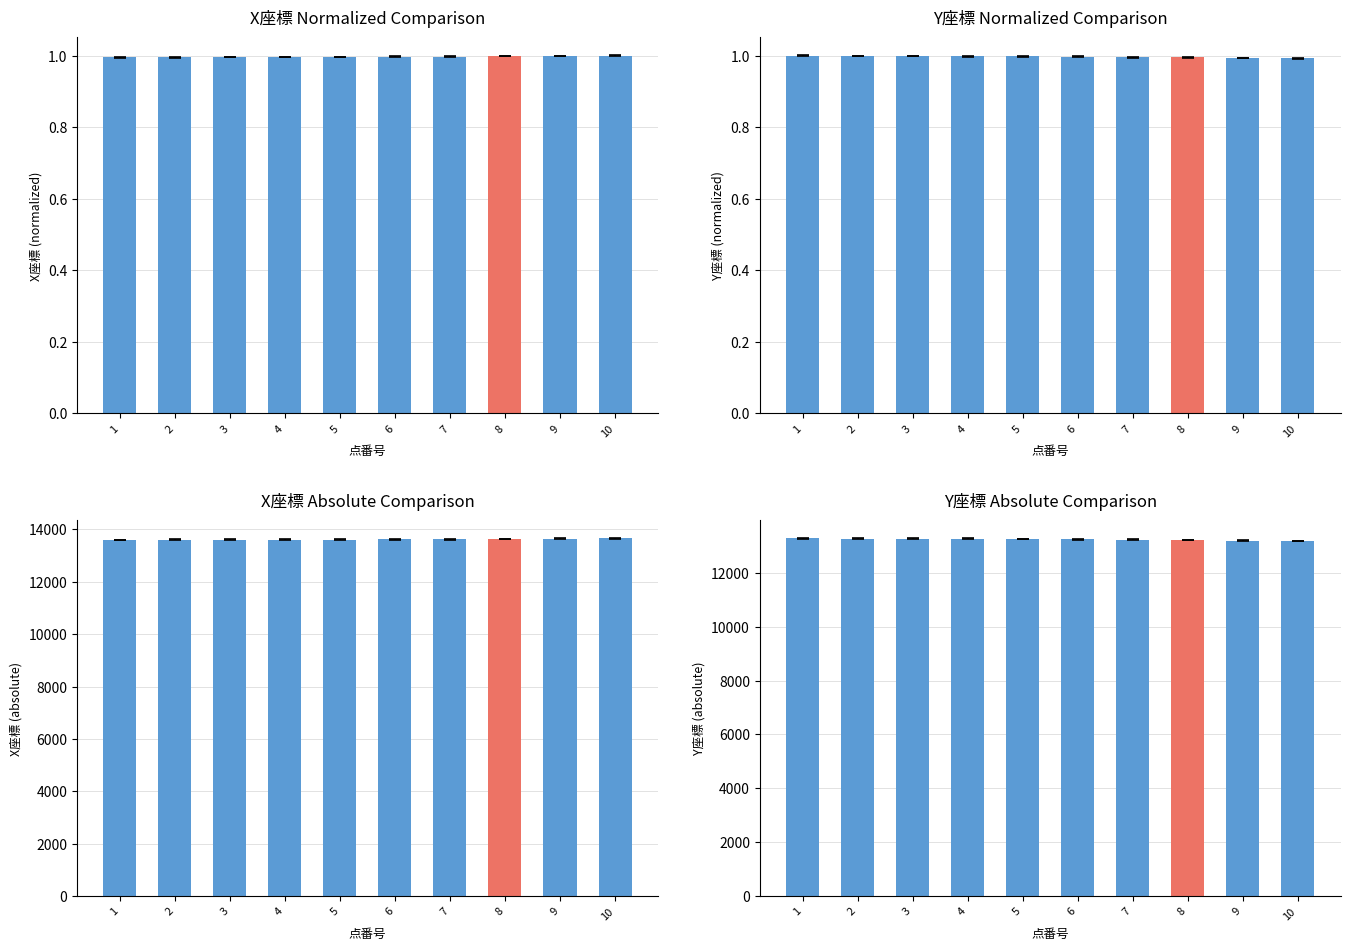

Which has a higher value, 6 or 7?

6